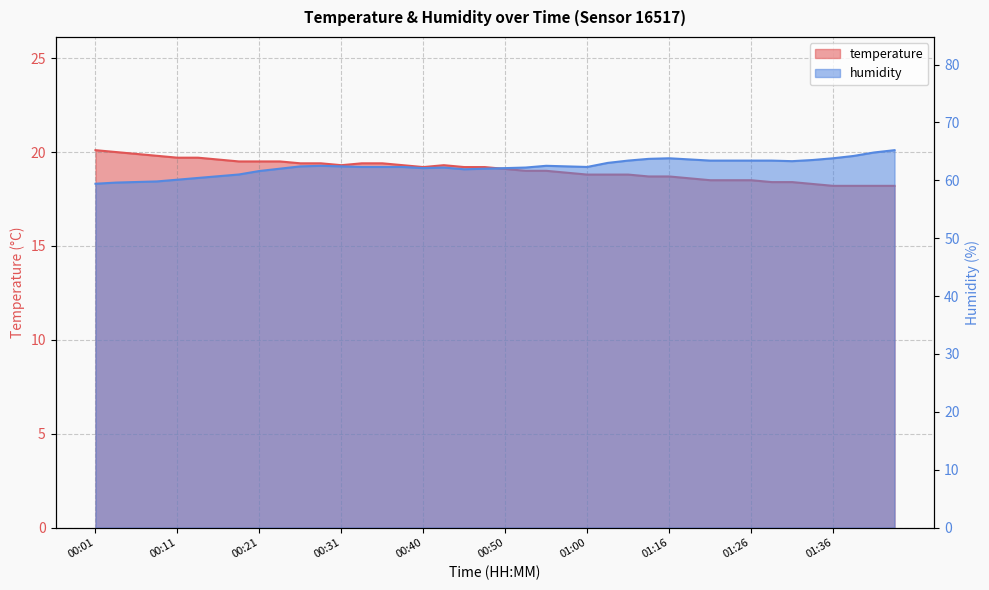

What is the label of the 33rd point from the left?

01:26